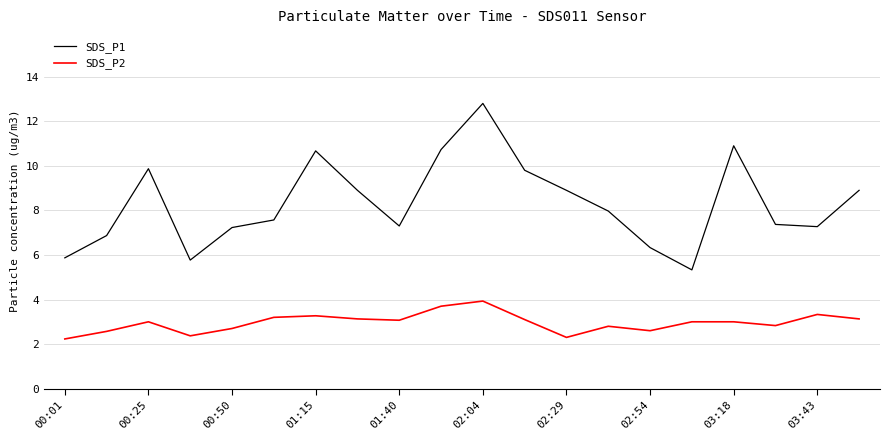

Which series has the widest spread of values?

SDS_P1